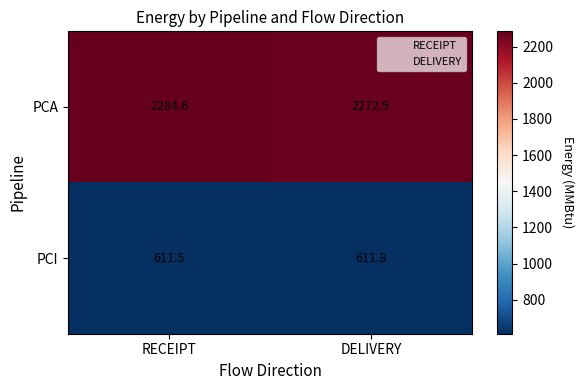

Rank the series by their average value, from highest to lowest.

PCA, PCI